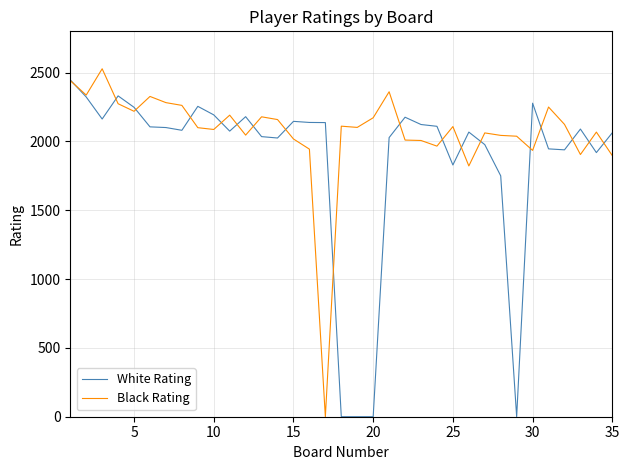

What is the greatest value displayed?

2528